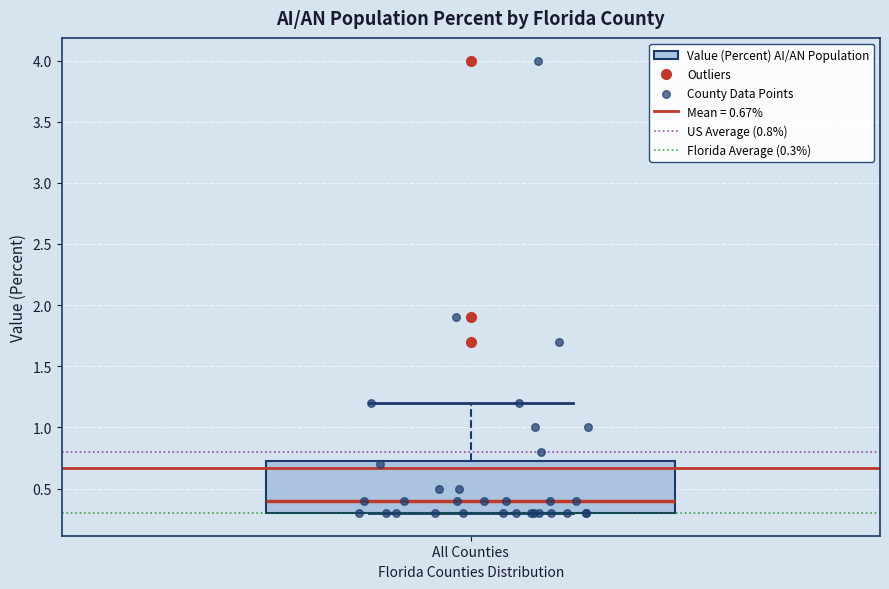

Read this box plot against the y-axis: the position of the median line, the range covered by the box, and the ends of both whiskers. The values are not printed on the chart, so give them approximately, as read against the axis.

median 0.40, box 0.30 to 0.75, whiskers 0.30 to 1.20